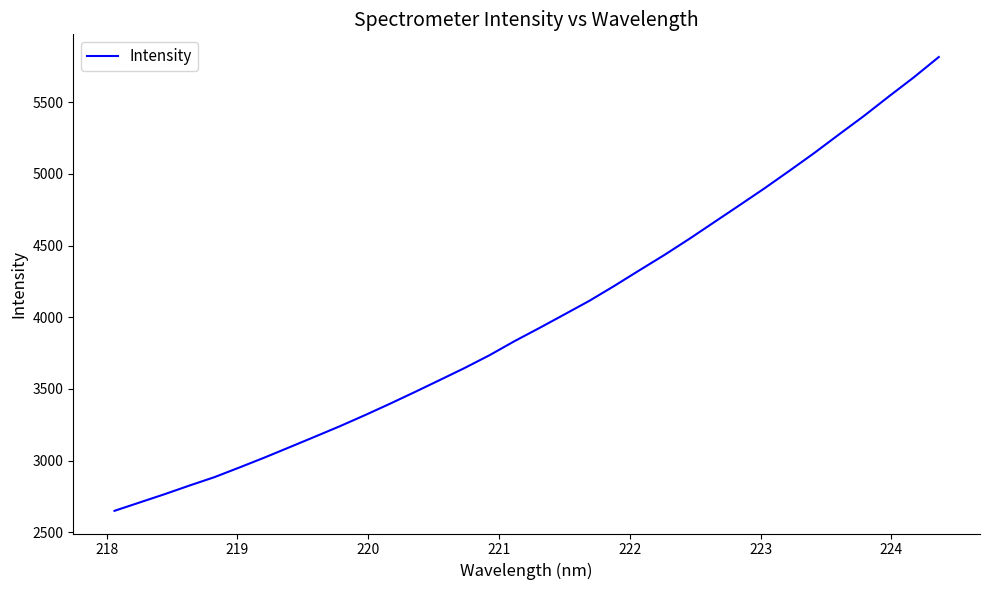

What is the difference between the maximum and minimum values?

3165.4